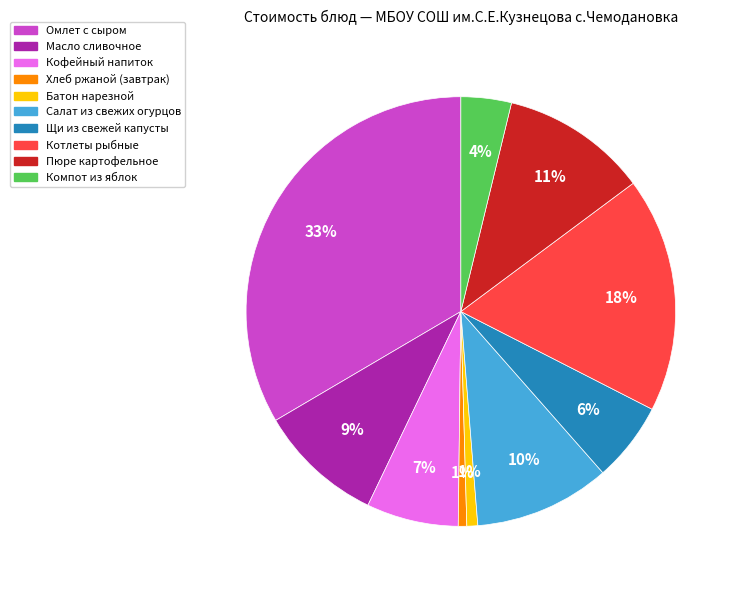

Count the number of slices in the pie.

10